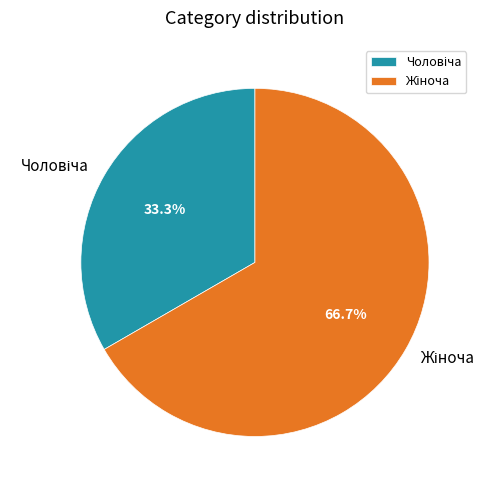

Is there a majority slice in this chart?

Yes